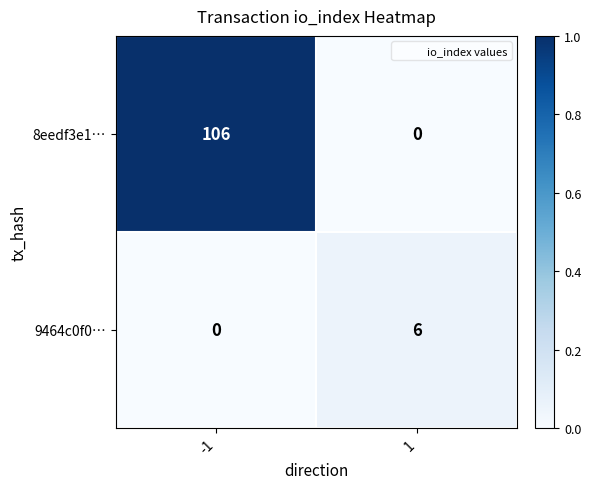

Reading right to left, transcribe all the data shown in this chart.

8eedf3e1…: 0	106
9464c0f0…: 6	0